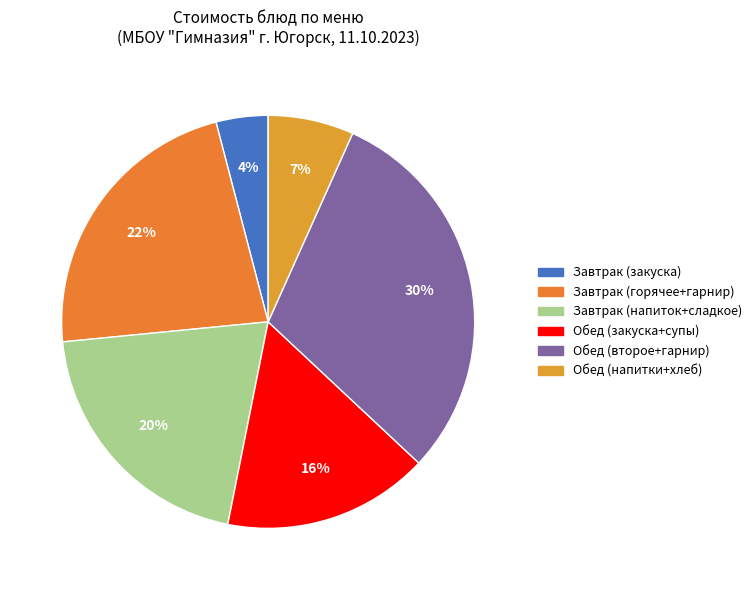

How many segments does this pie chart have?

6